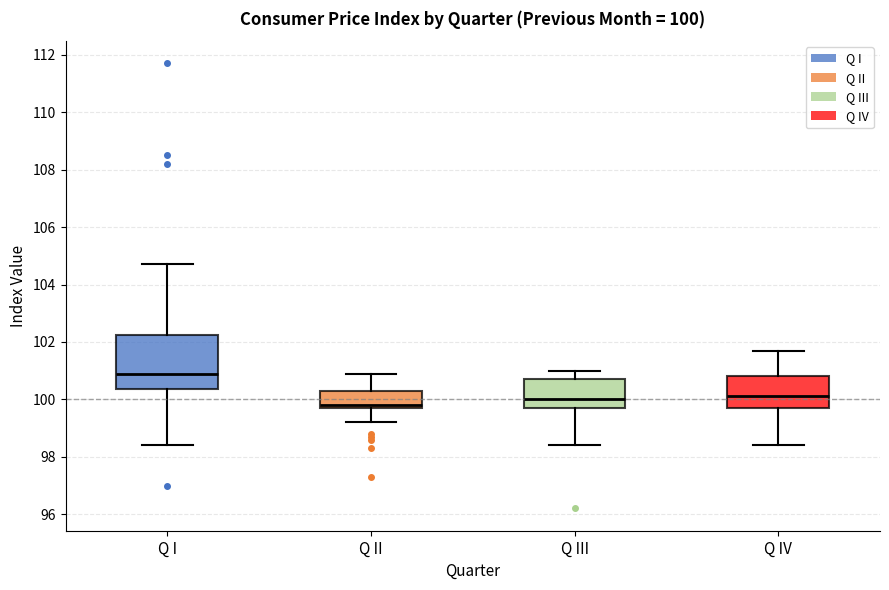

Comparing the boxes themselves (not the whiskers), which one is the tallest?

Q I